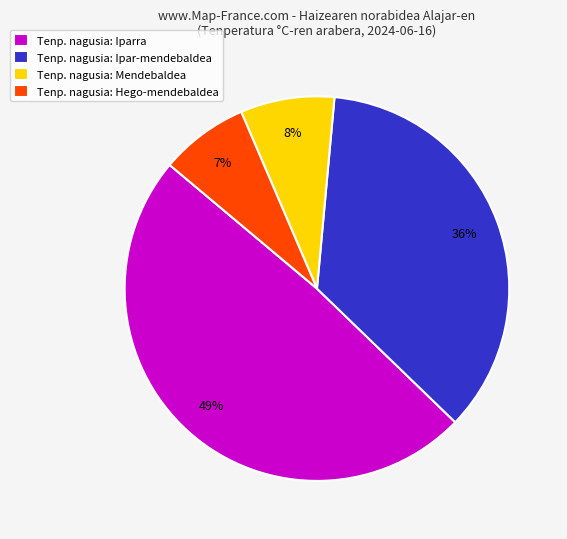

What is the largest slice in the pie chart?

Tenp. nagusia: Iparra